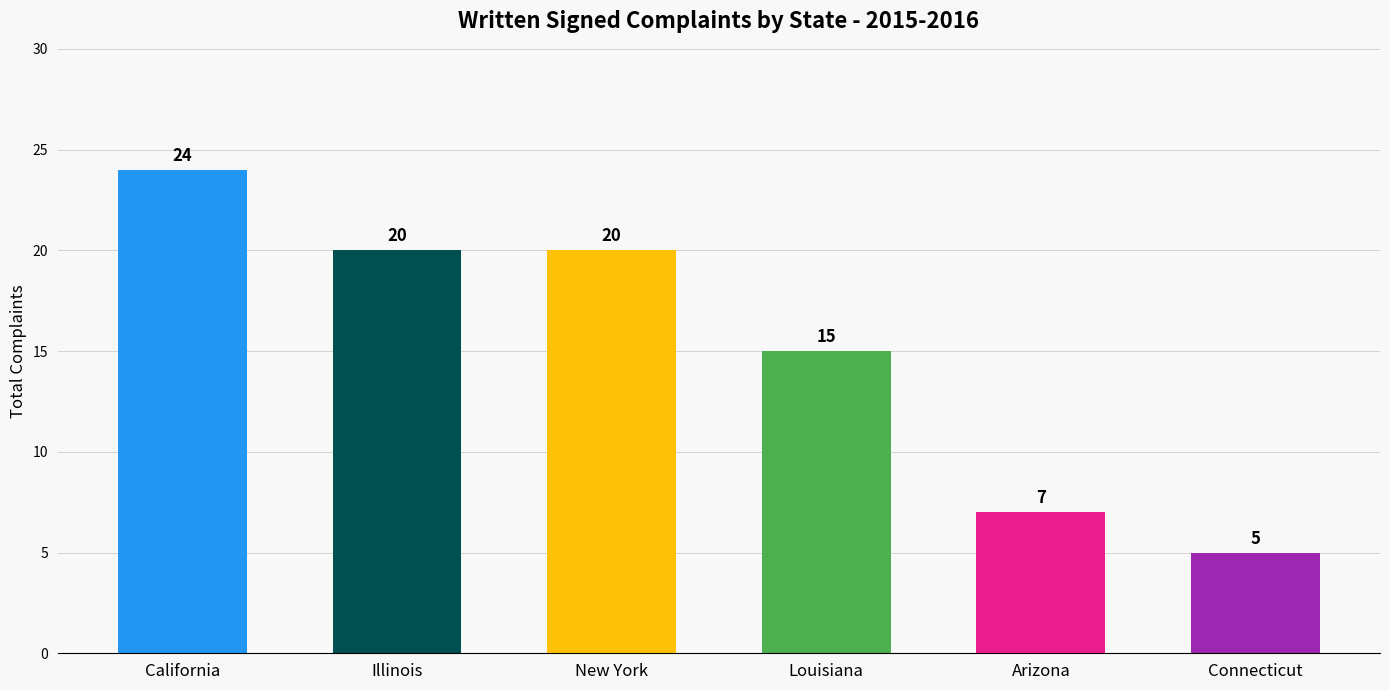

What value does the data have at Louisiana?

15